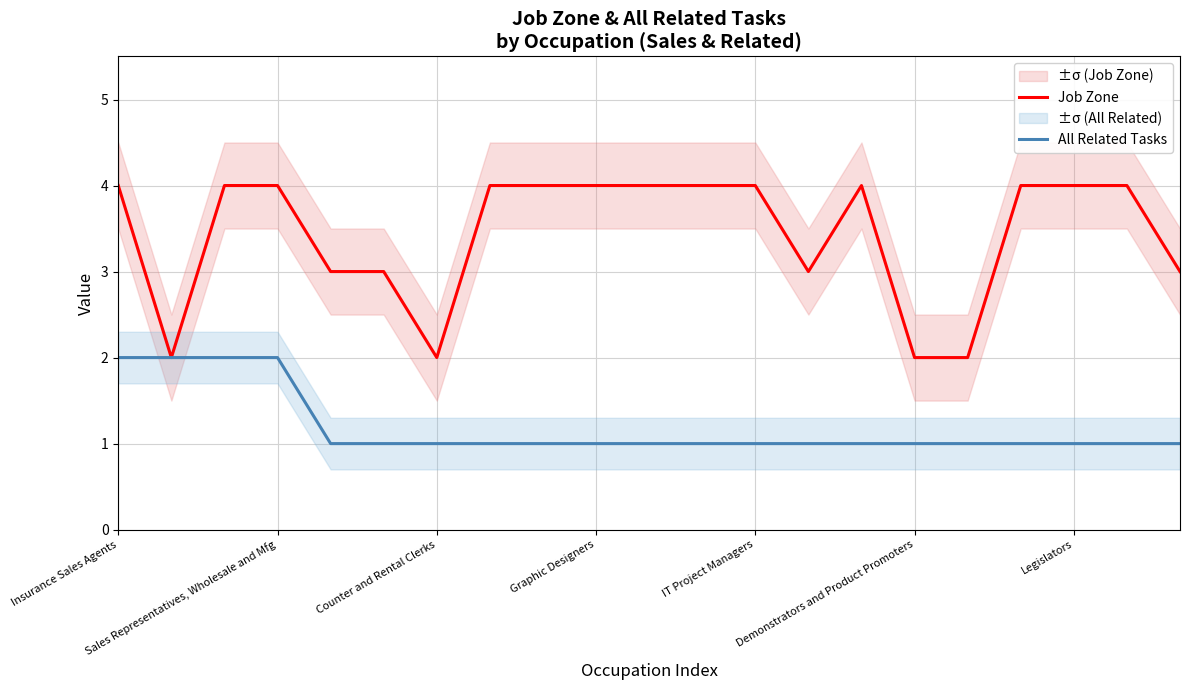

What is the sum of the Job Zone values at 10 and 16?

6